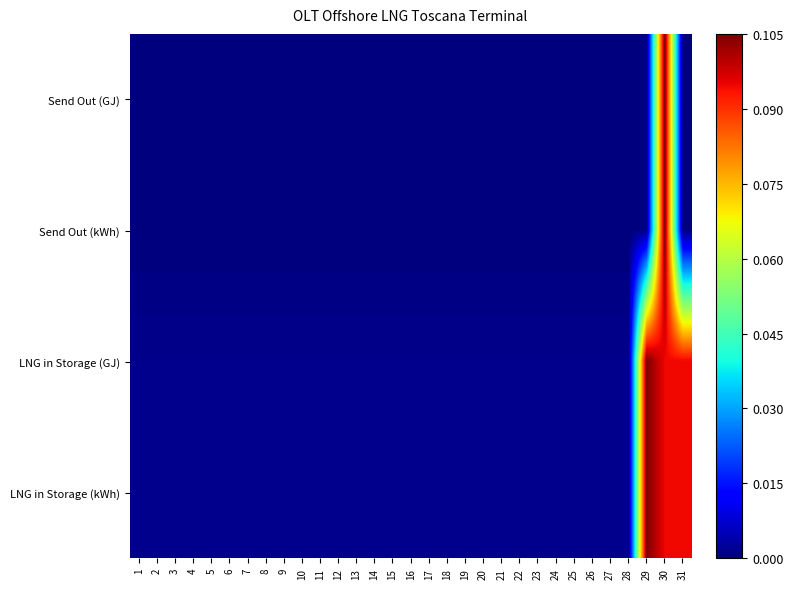

Reading left to right, what are all the values shown in this chart?

Send Out (GJ): 1=0.0	2=0.0	3=0.0	4=0.0	5=0.0	6=0.0	7=0.0	8=0.0	9=0.0	10=0.0	11=0.0	12=0.0	13=0.0	14=0.0	15=0.0	16=0.0	17=0.0	18=0.0	19=0.0	20=0.0	21=0.0	22=0.0	23=0.0	24=0.0	25=0.0	26=0.0	27=0.0	28=0.0	29=0.0	30=0.1	31=0.0
Send Out (kWh): 1=0.0	2=0.0	3=0.0	4=0.0	5=0.0	6=0.0	7=0.0	8=0.0	9=0.0	10=0.0	11=0.0	12=0.0	13=0.0	14=0.0	15=0.0	16=0.0	17=0.0	18=0.0	19=0.0	20=0.0	21=0.0	22=0.0	23=0.0	24=0.0	25=0.0	26=0.0	27=0.0	28=0.0	29=0.0	30=0.1	31=0.0
LNG in Storage (GJ): 1=0.0	2=0.0	3=0.0	4=0.0	5=0.0	6=0.0	7=0.0	8=0.0	9=0.0	10=0.0	11=0.0	12=0.0	13=0.0	14=0.0	15=0.0	16=0.0	17=0.0	18=0.0	19=0.0	20=0.0	21=0.0	22=0.0	23=0.0	24=0.0	25=0.0	26=0.0	27=0.0	28=0.0	29=0.1	30=0.1	31=0.1
LNG in Storage (kWh): 1=0.0	2=0.0	3=0.0	4=0.0	5=0.0	6=0.0	7=0.0	8=0.0	9=0.0	10=0.0	11=0.0	12=0.0	13=0.0	14=0.0	15=0.0	16=0.0	17=0.0	18=0.0	19=0.0	20=0.0	21=0.0	22=0.0	23=0.0	24=0.0	25=0.0	26=0.0	27=0.0	28=0.0	29=0.1	30=0.1	31=0.1